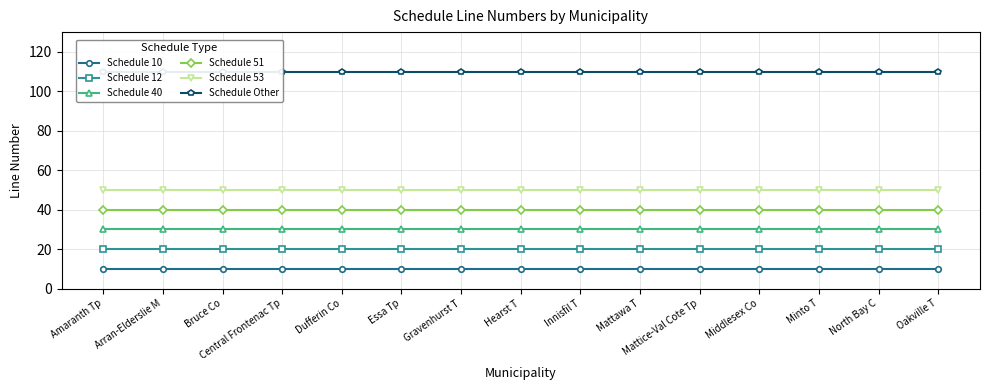

The Schedule 10 series shows 17 at Innisfil T. True or false?

False